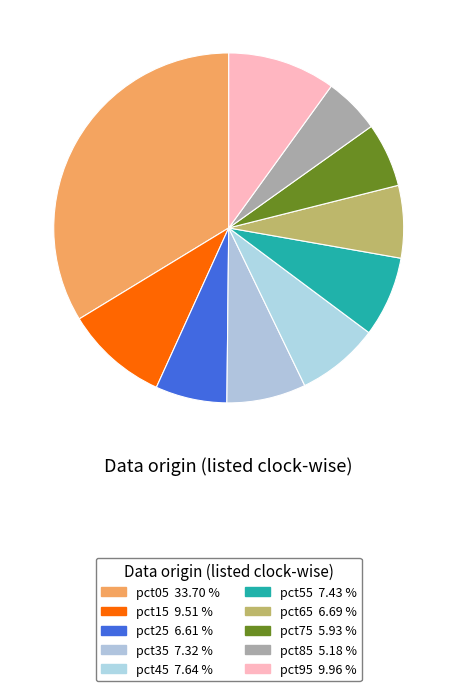

To the nearest percent, what percentage of the pie is pct55?

7%